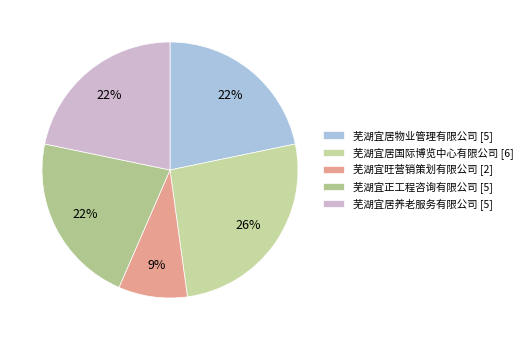

Rank the categories by value from lowest to highest.

芜湖宜旺营销策划有限公司, 芜湖宜居物业管理有限公司, 芜湖宜正工程咨询有限公司, 芜湖宜居养老服务有限公司, 芜湖宜居国际博览中心有限公司